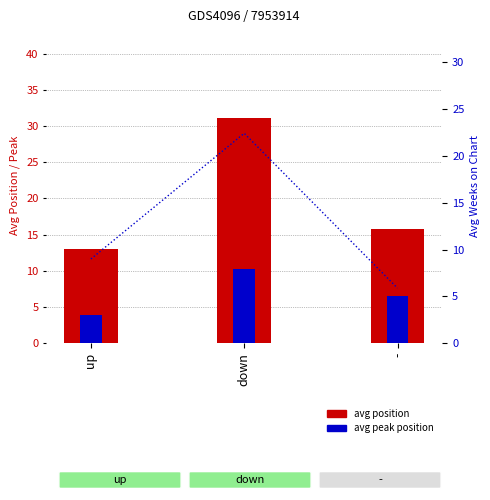

What is the difference between the maximum and minimum values in the avg peak position series?

6.4